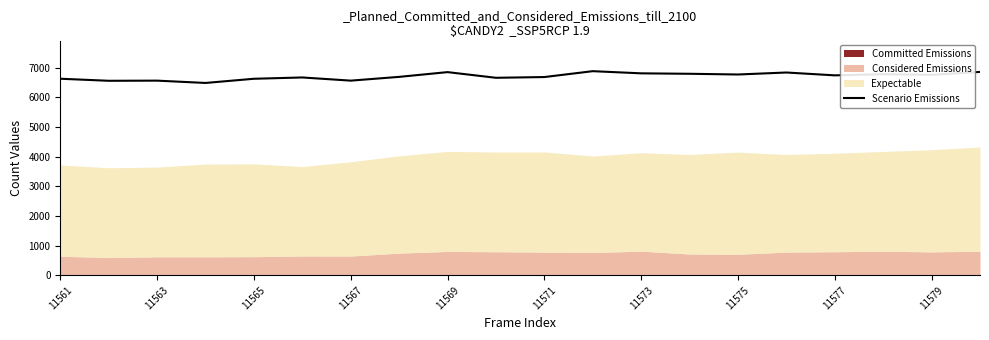

The value of Scenario Emissions at 11577 is 6740. True or false?

True